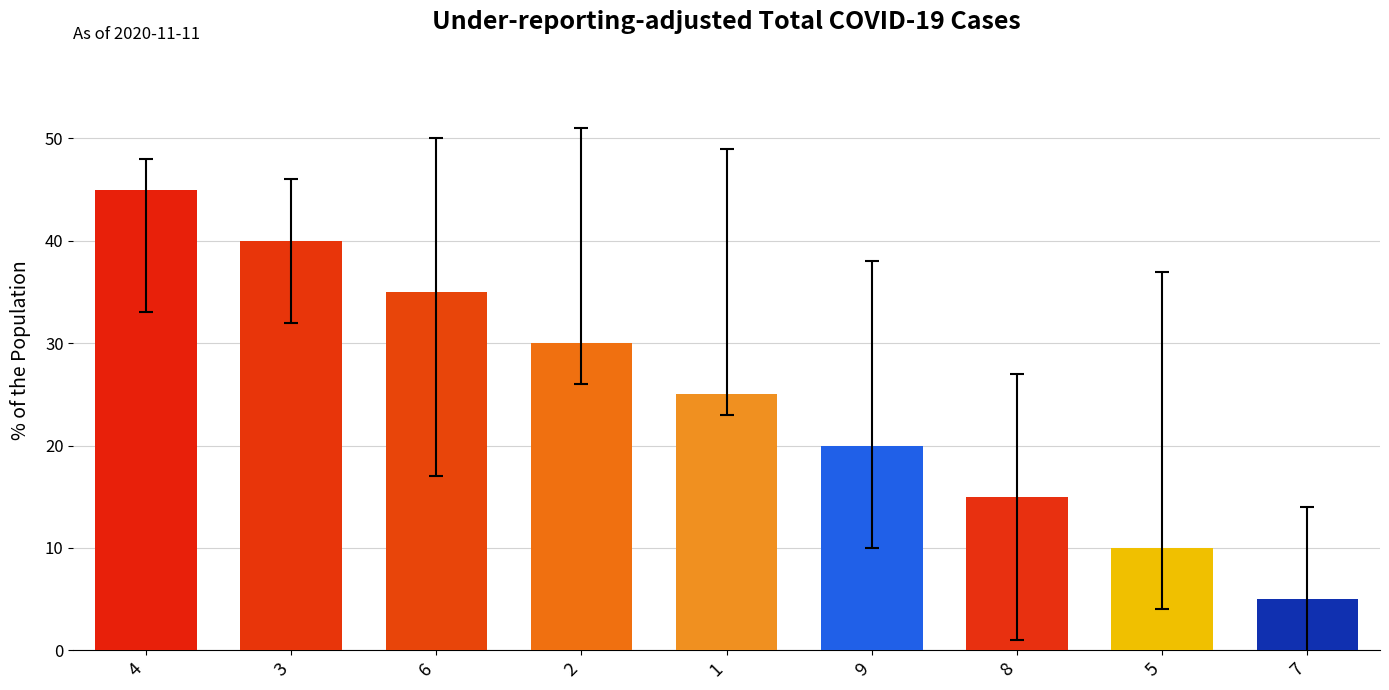

What is the minimum value shown in the chart?

5